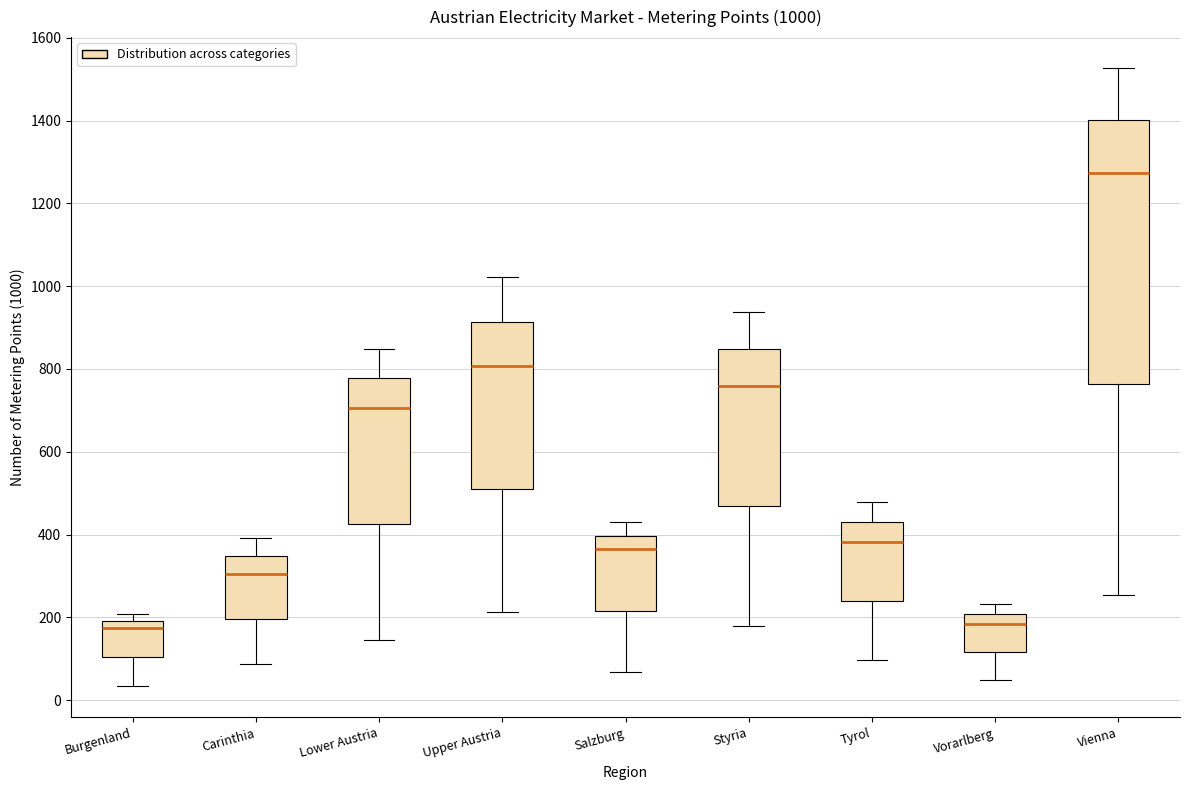

Comparing the boxes themselves (not the whiskers), which one is the tallest?

Vienna